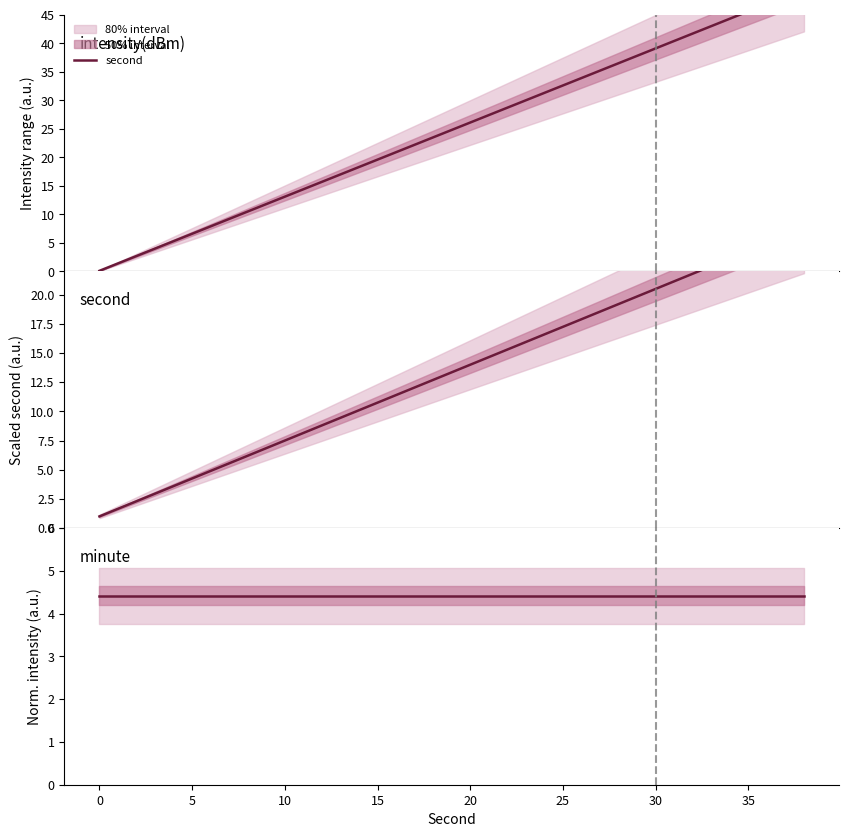

Which series has the widest spread of values?

second